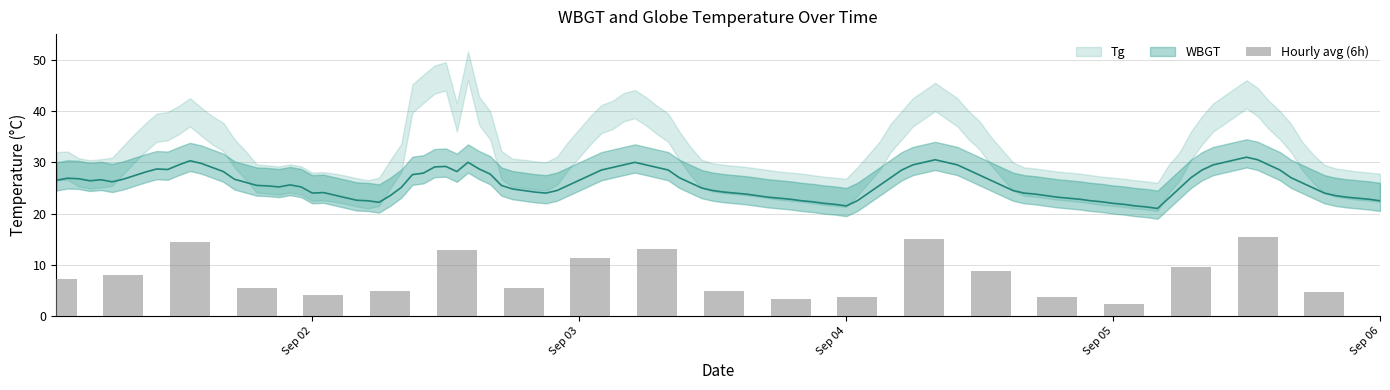

Is it true that the value at 19 is 6.4?

False